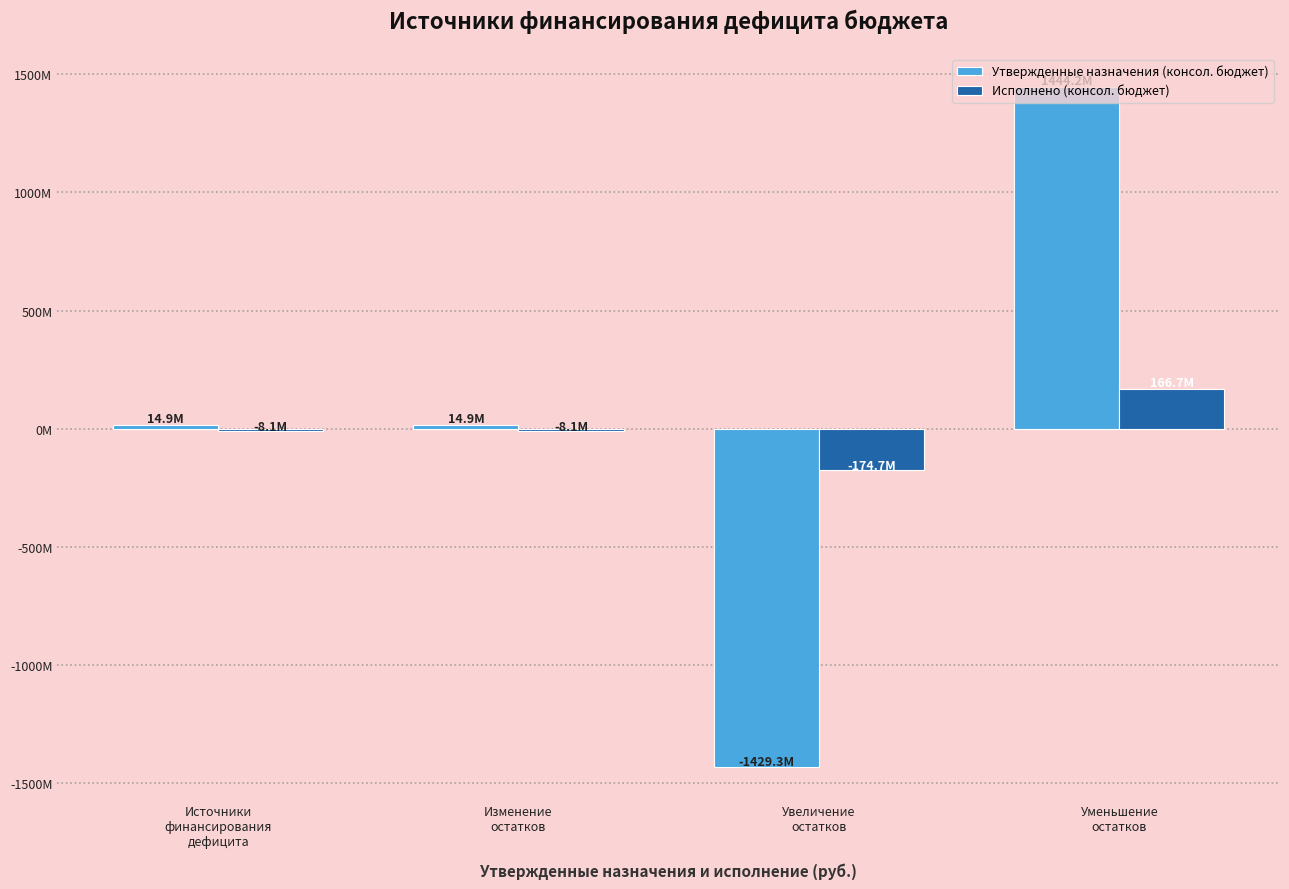

What are all the series names shown in the legend?

Утвержденные назначения (консол. бюджет), Исполнено (консол. бюджет)